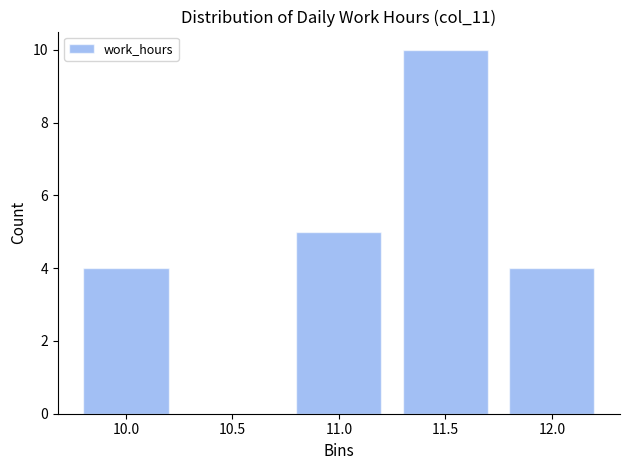

Reading left to right, extract all data points from this chart.

10.0=4	10.5=0	11.0=5	11.5=10	12.0=4